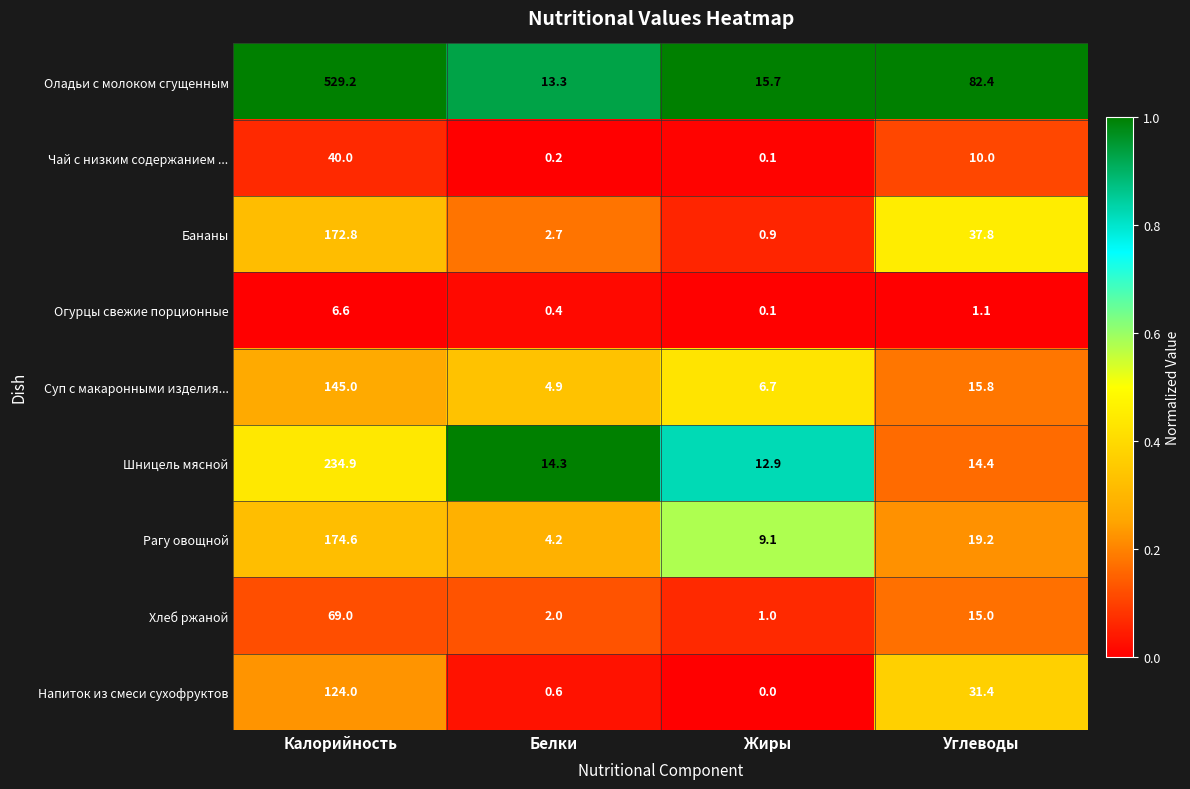

What is the sum of the Хлеб ржаной values at Углеводы and Жиры?

16.0